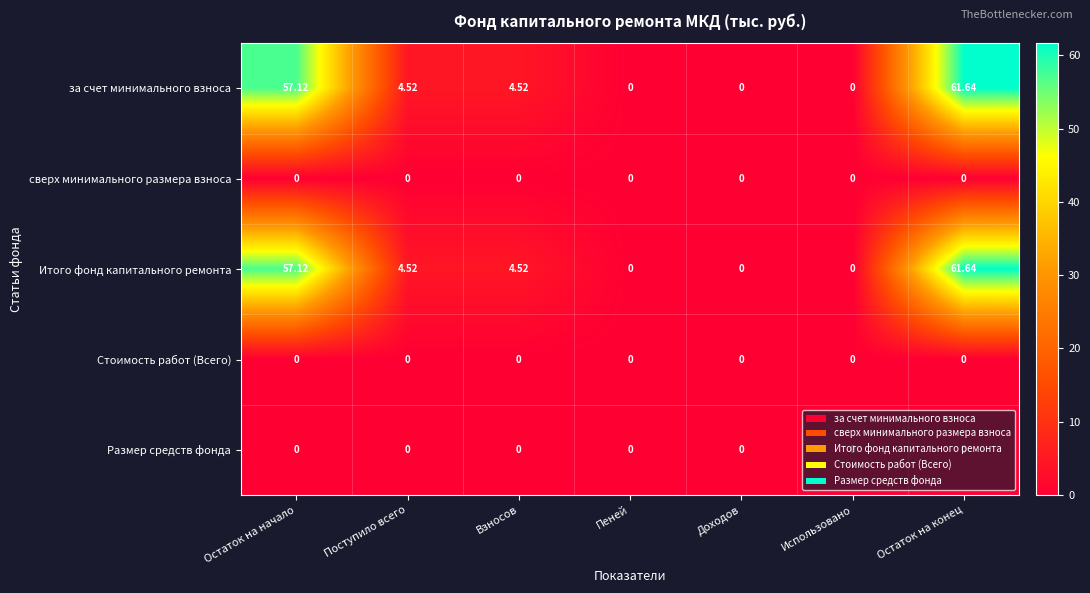

At which category is the sum across all series the highest?

Остаток на конец